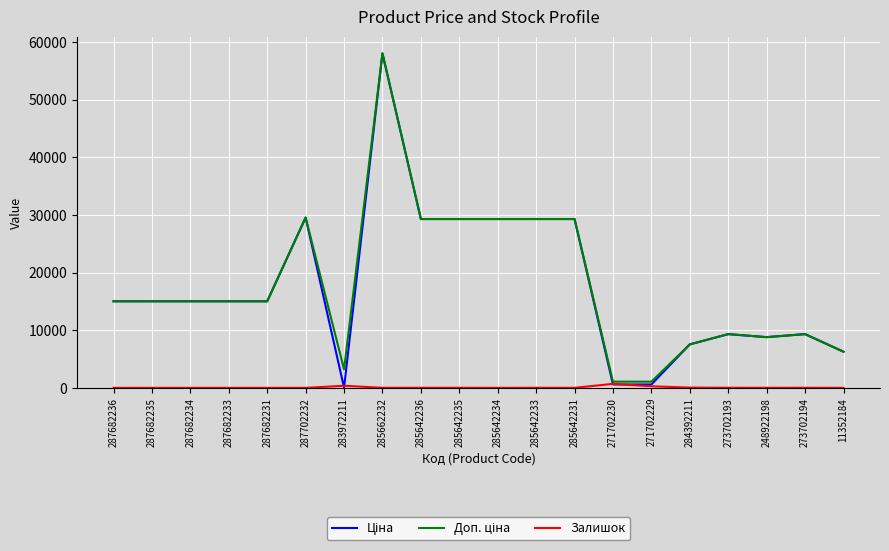

At which category is the sum across all series the highest?

285662232